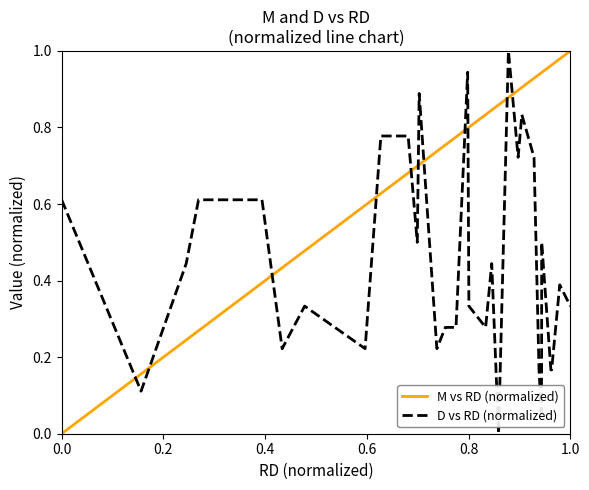

What is the sum of all M vs RD (normalized) values?

23.6